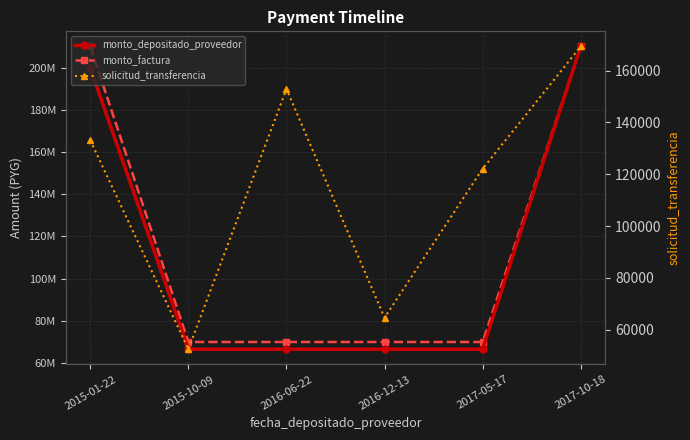

True or false: monto_depositado_proveedor has more than 2 interior local peaks.

False